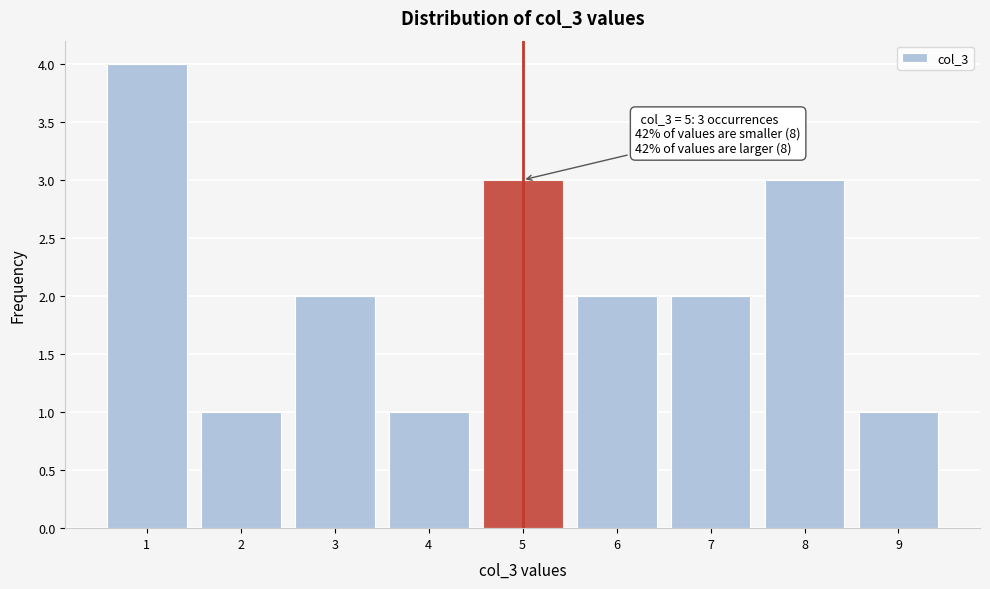

Which range on the x-axis has the tallest bar?

0.5 to 1.5